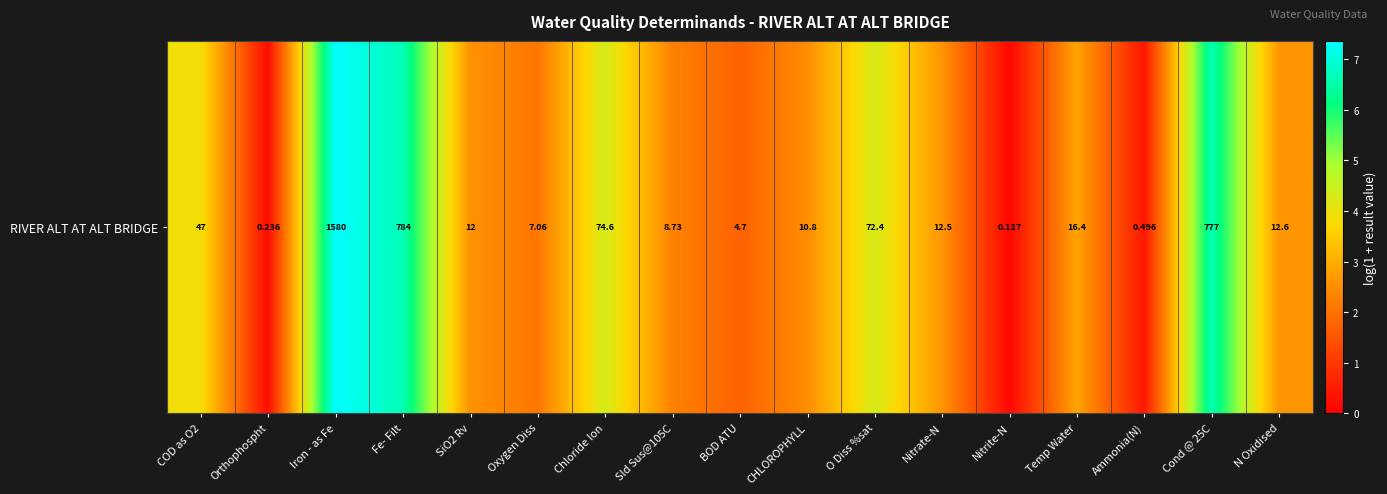

Reading left to right, list all the values displayed in this chart.

COD as O2=3.9	Orthophospht=0.2	Iron - as Fe=7.4	Fe- Filt=6.7	SiO2 Rv=2.6	Oxygen Diss=2.1	Chloride Ion=4.3	Sld Sus@105C=2.3	BOD ATU=1.7	CHLOROPHYLL=2.5	O Diss %sat=4.3	Nitrate-N=2.6	Nitrite-N=0.1	Temp Water=2.9	Ammonia(N)=0.4	Cond @ 25C=6.7	N Oxidised=2.6